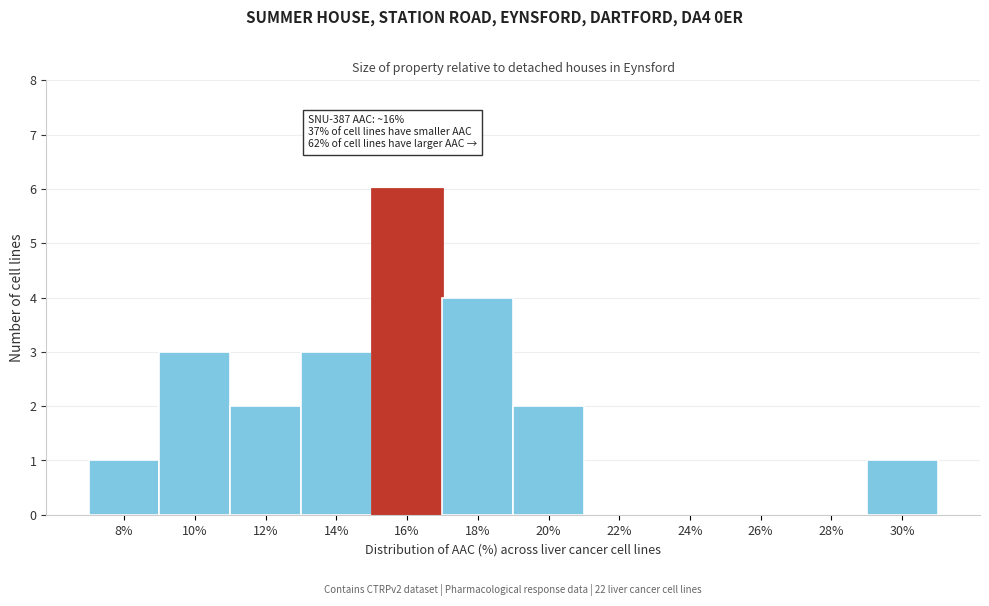

Reading left to right, what are all the values shown in this chart?

8%=1	10%=3	12%=2	14%=3	16%=6	18%=4	20%=2	22%=0	24%=0	26%=0	28%=0	30%=1